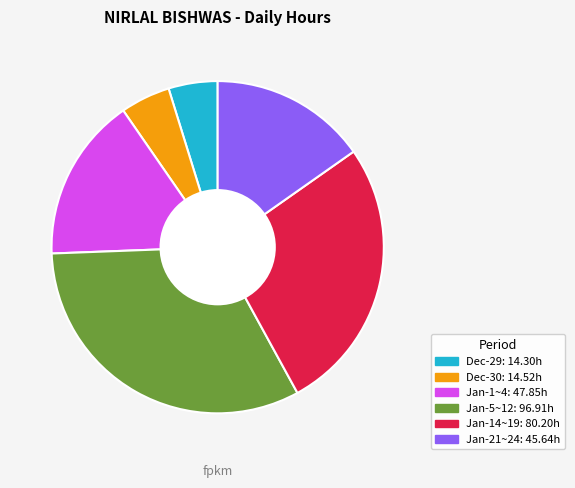

Does any single category account for the majority?

No